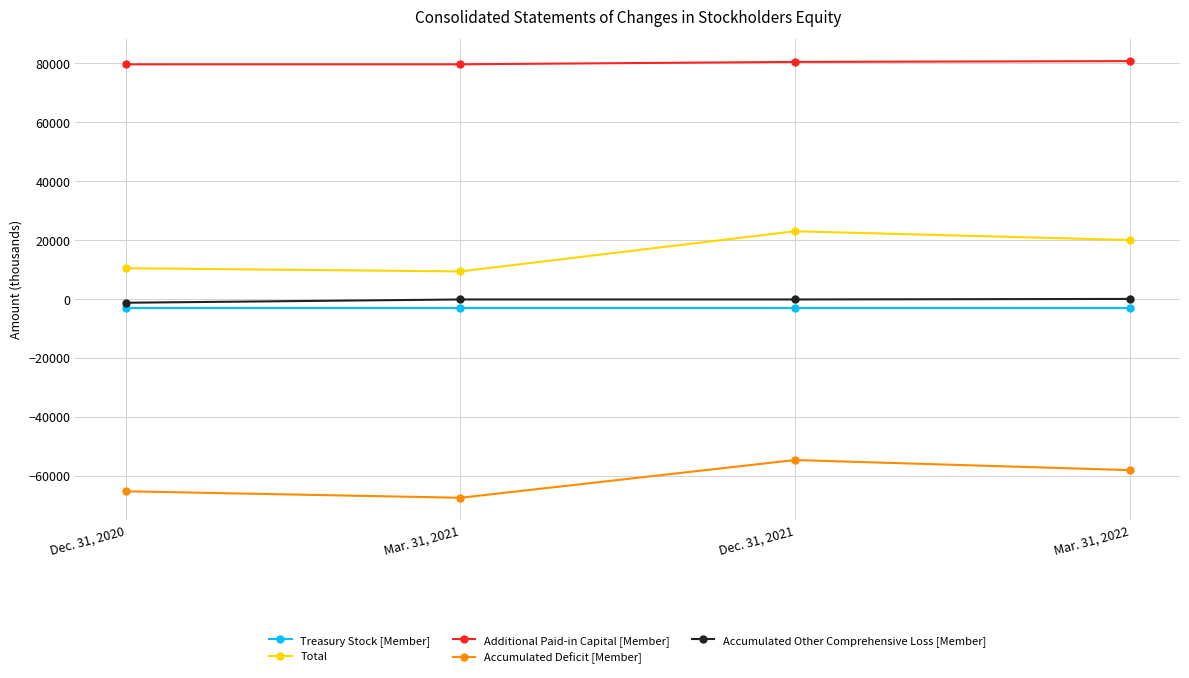

What is the label of the 4th point from the right?

Dec. 31, 2020